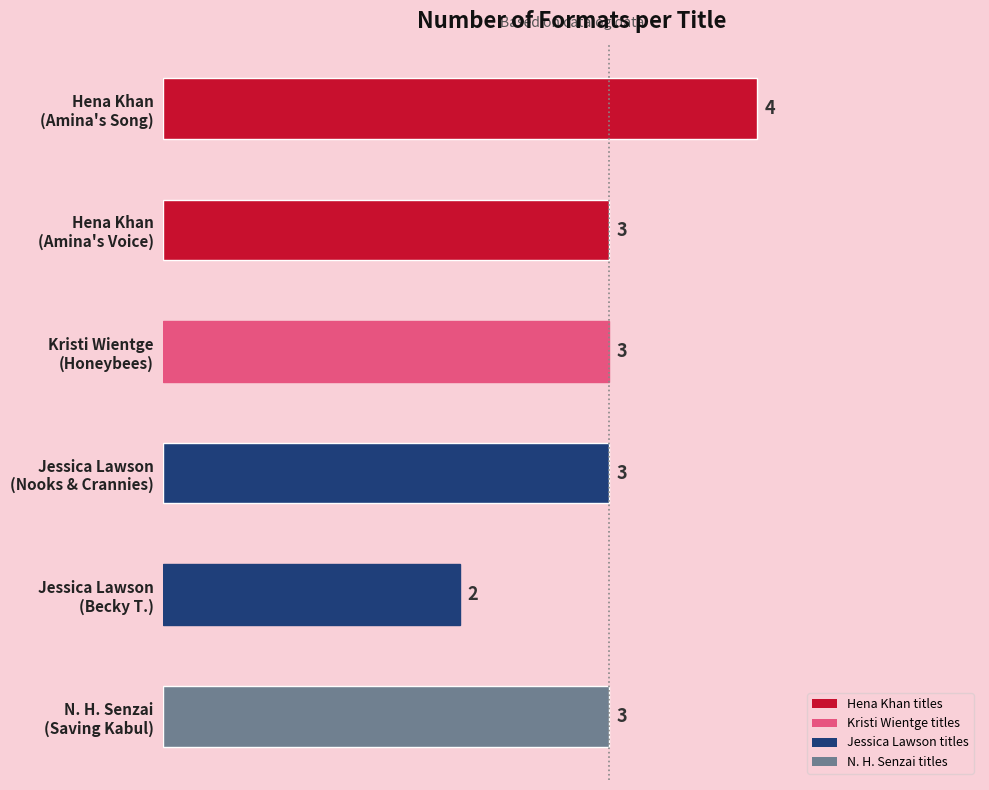

What is the average value?

3